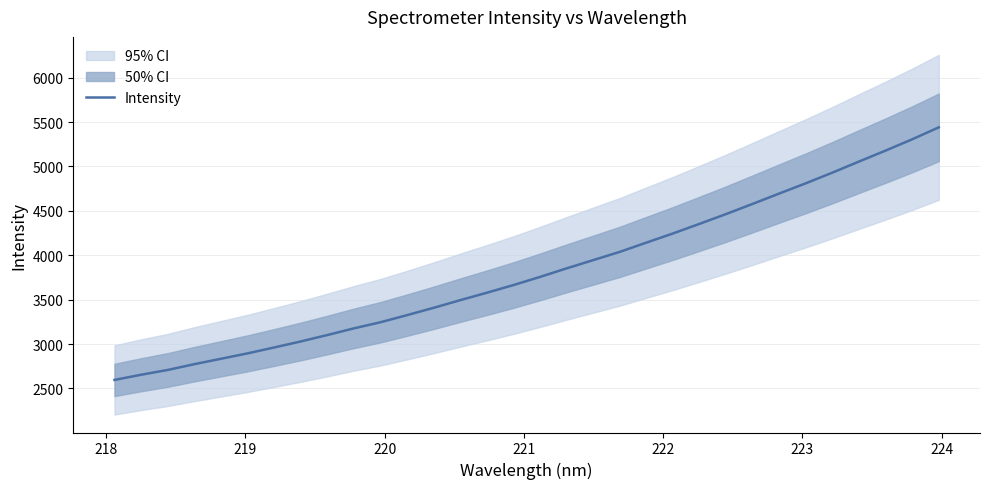

How many lines are shown in the chart?

1